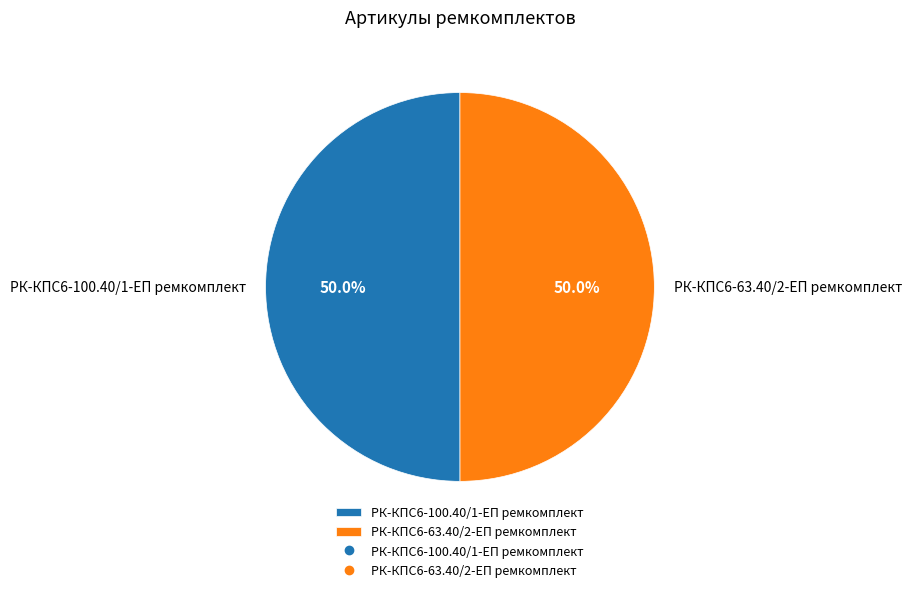

Combined, what portion of the pie is РК-КПС6-63.40/2-ЕП ремкомплект and РК-КПС6-100.40/1-ЕП ремкомплект?

100.0%